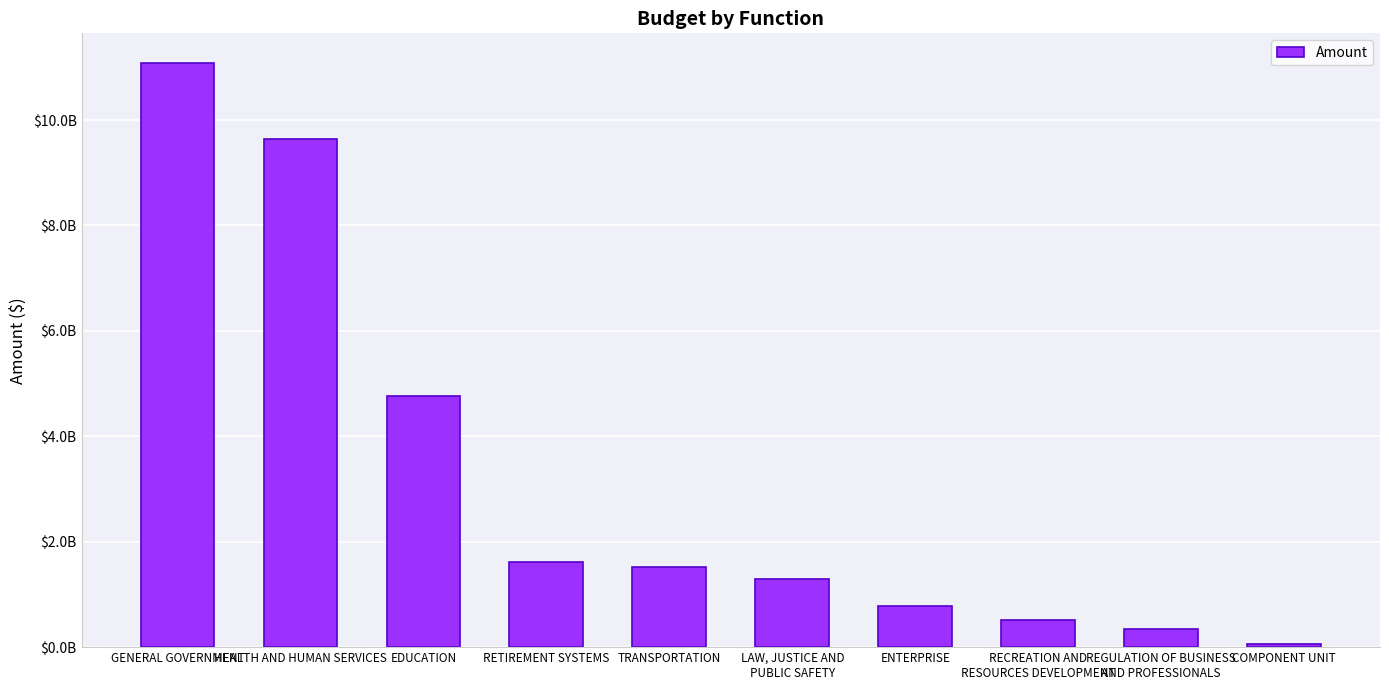

List the labels in order of value, largest first.

GENERAL GOVERNMENT, HEALTH AND HUMAN SERVICES, EDUCATION, RETIREMENT SYSTEMS, TRANSPORTATION, LAW, JUSTICE AND
PUBLIC SAFETY, ENTERPRISE, RECREATION AND
RESOURCES DEVELOPMENT, REGULATION OF BUSINESS
AND PROFESSIONALS, COMPONENT UNIT